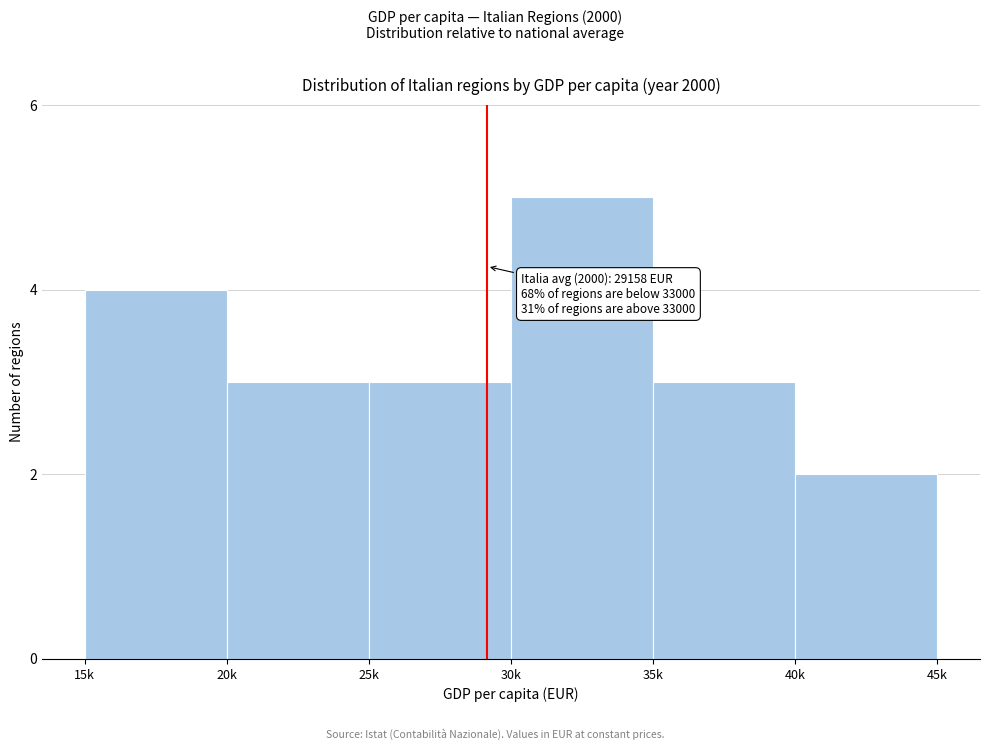

Reading left to right, transcribe all the data shown in this chart.

15k=4	20k=3	25k=3	30k=5	35k=3	40k=2